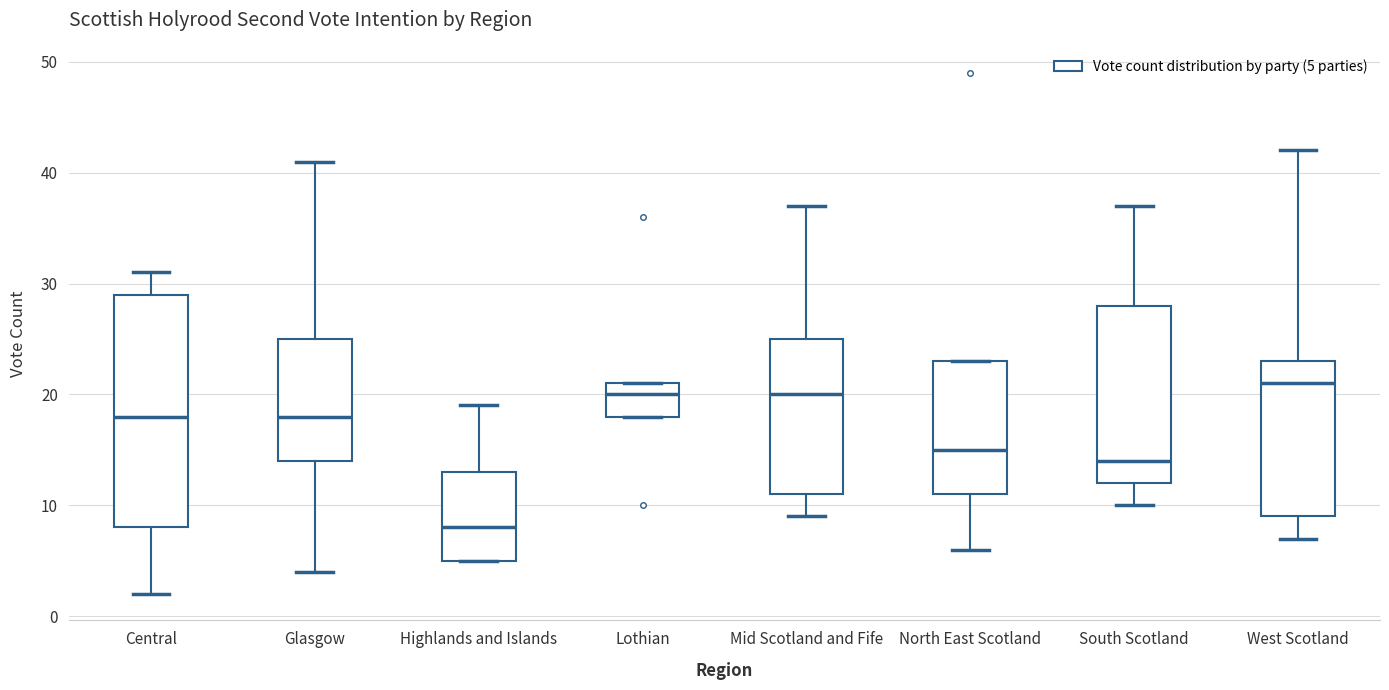

Where does the lower whisker of the box for Glasgow end on the y-axis? The values are not printed on the chart, so give them approximately, as read against the axis.

4